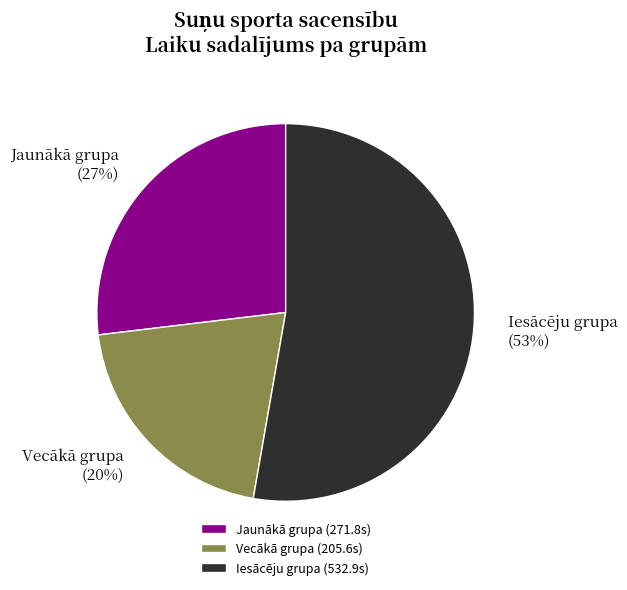

Is it true that Iesācēju grupa is 58% of the pie?

False